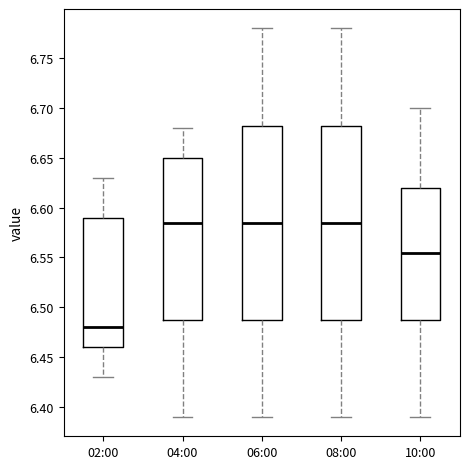

Where does the lower whisker of the box for 06:00 end on the y-axis? The values are not printed on the chart, so give them approximately, as read against the axis.

6.390